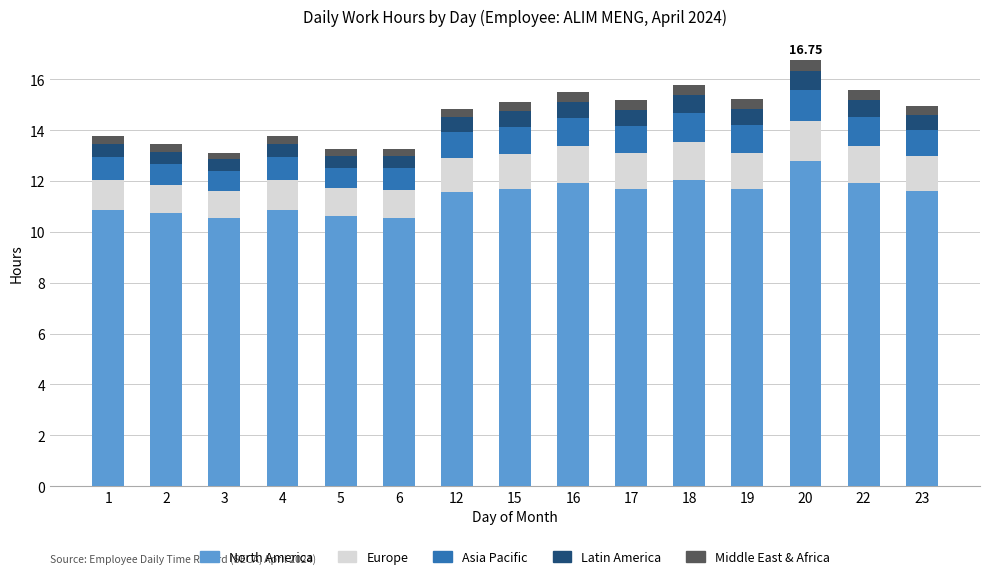

Are the bars grouped side by side (vs. stacked)?

No